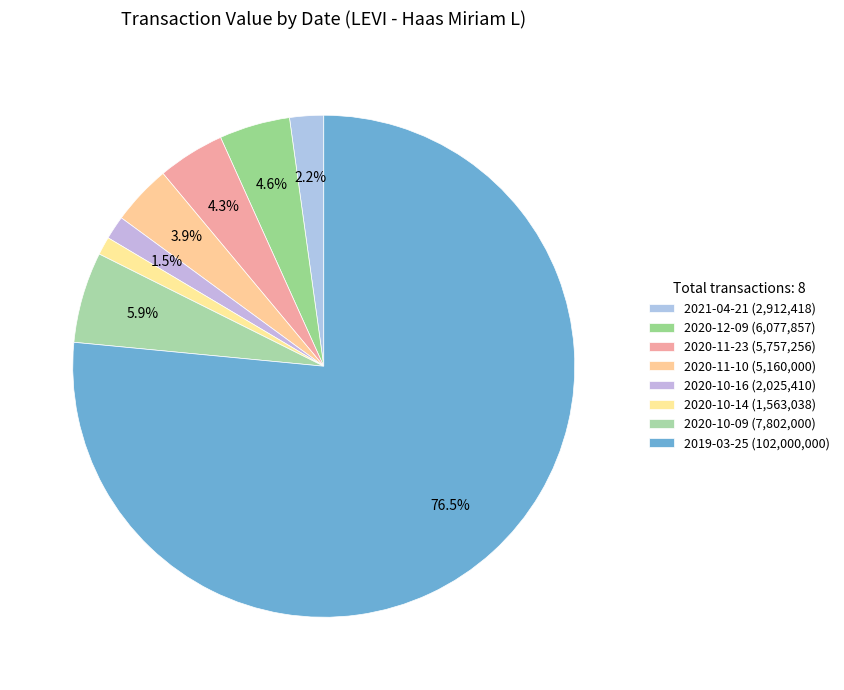

Is it true that 2020-11-10 is 15% of the pie?

False